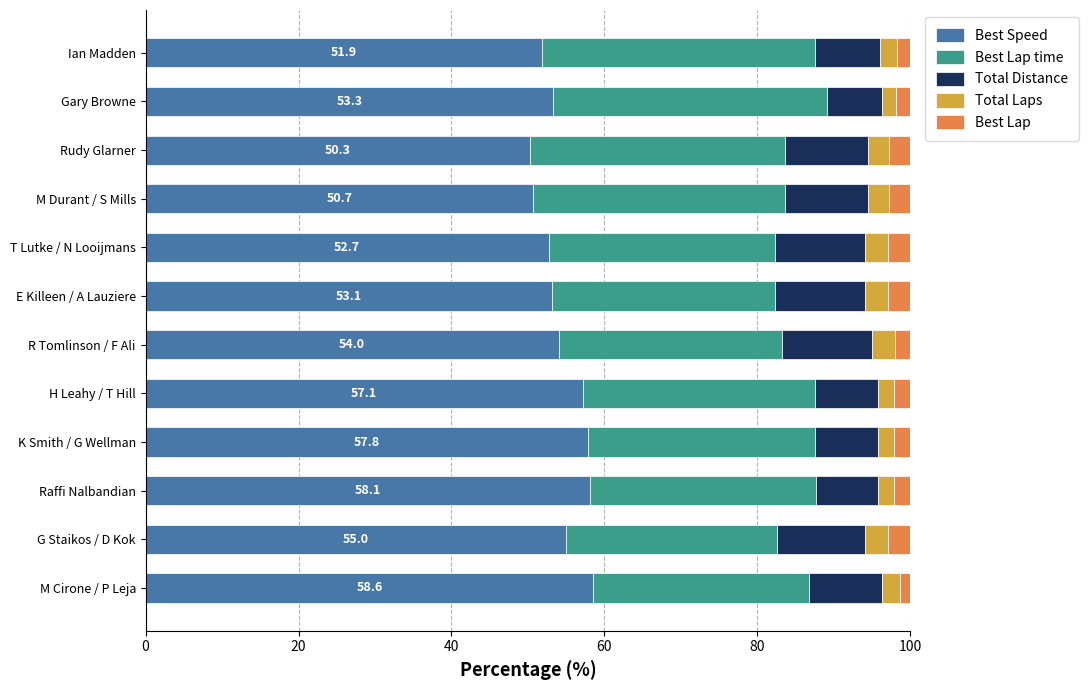

What is the sum of the Best Speed values at M Durant / S Mills and Rudy Glarner?

101.0